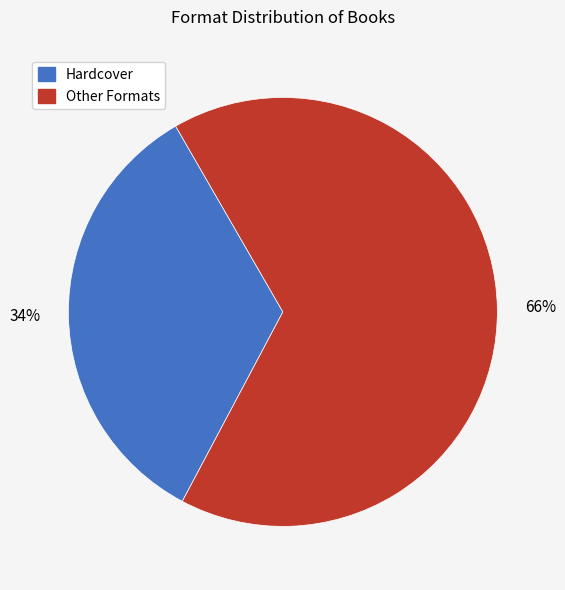

Is there any slice that represents more than half of the pie?

Yes